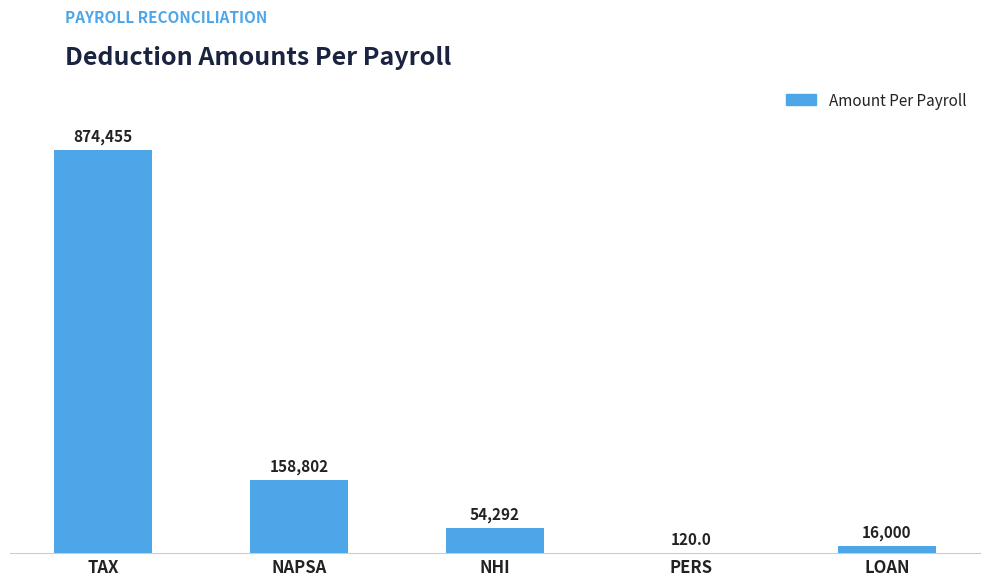

Reading left to right, list all the values displayed in this chart.

TAX=874455.0	NAPSA=158802.4	NHI=54292.0	PERS=120.0	LOAN=16000.0